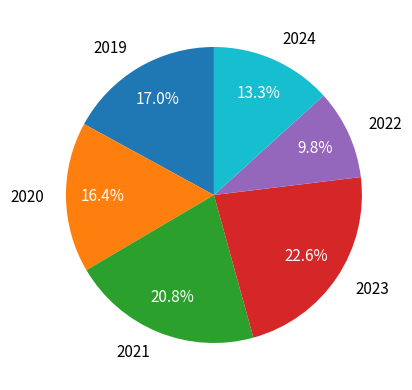

What is the smallest slice in the pie chart?

2022